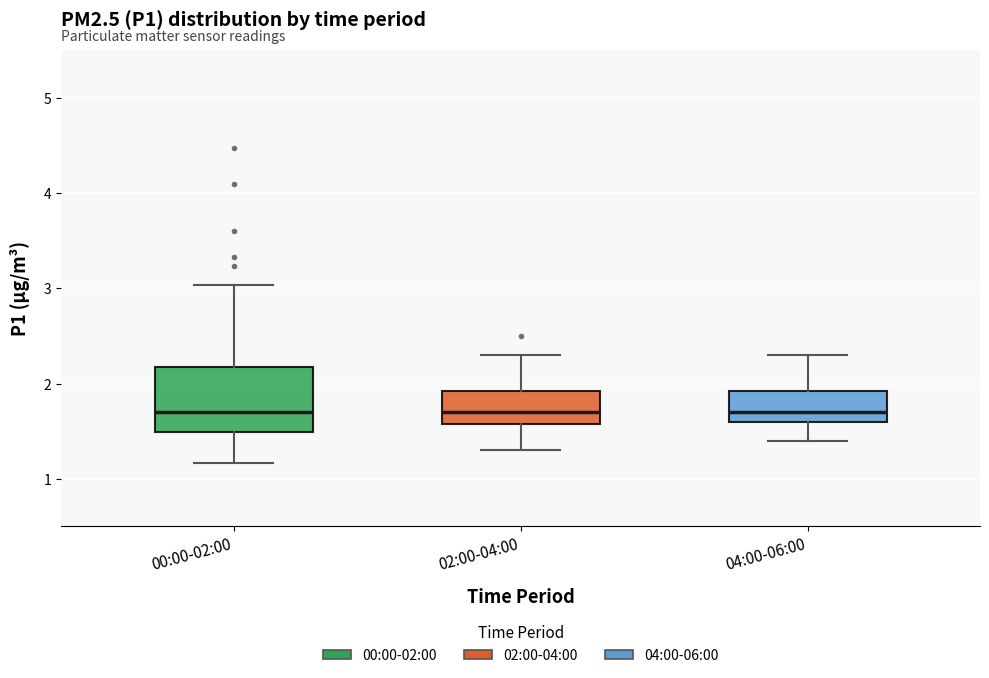

Reading left to right, read every box against the y-axis: the position of its median line, the range the box covers, and the ends of its whiskers. The values are not printed on the chart, so give them approximately, as read against the axis.

00:00-02:00: median 1.7, box 1.5 to 2.2, whiskers 1.2 to 3.0
02:00-04:00: median 1.7, box 1.6 to 1.9, whiskers 1.3 to 2.3
04:00-06:00: median 1.7, box 1.6 to 1.9, whiskers 1.4 to 2.3